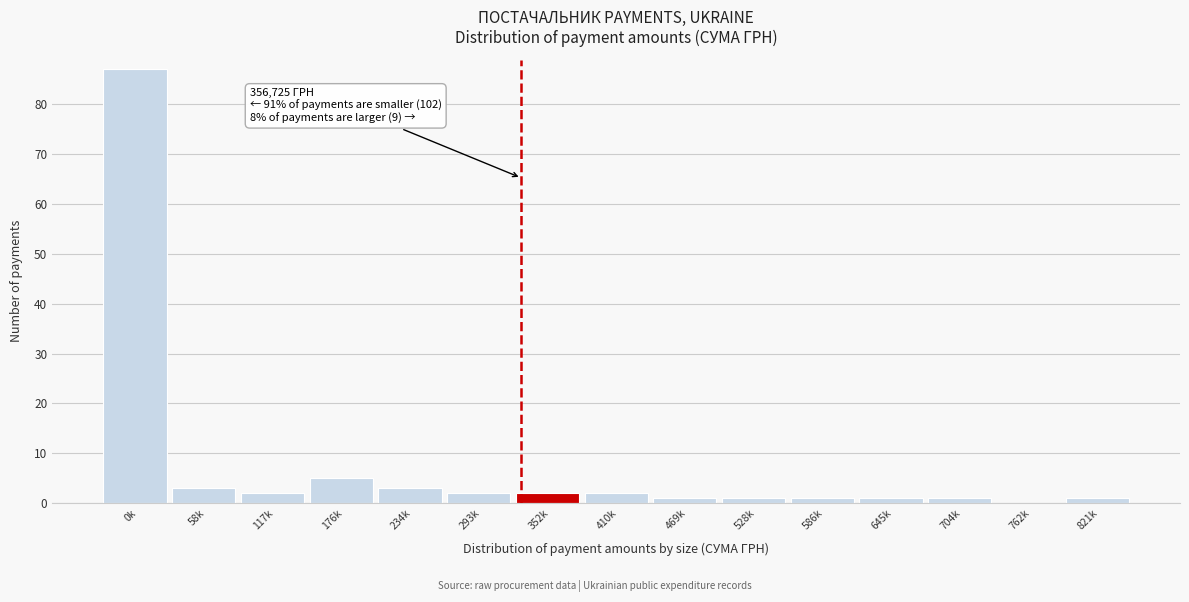

Reading left to right, what are all the values shown in this chart?

0k=87	58k=3	117k=2	176k=5	234k=3	293k=2	352k=2	410k=2	469k=1	528k=1	586k=1	645k=1	704k=1	762k=0	821k=1